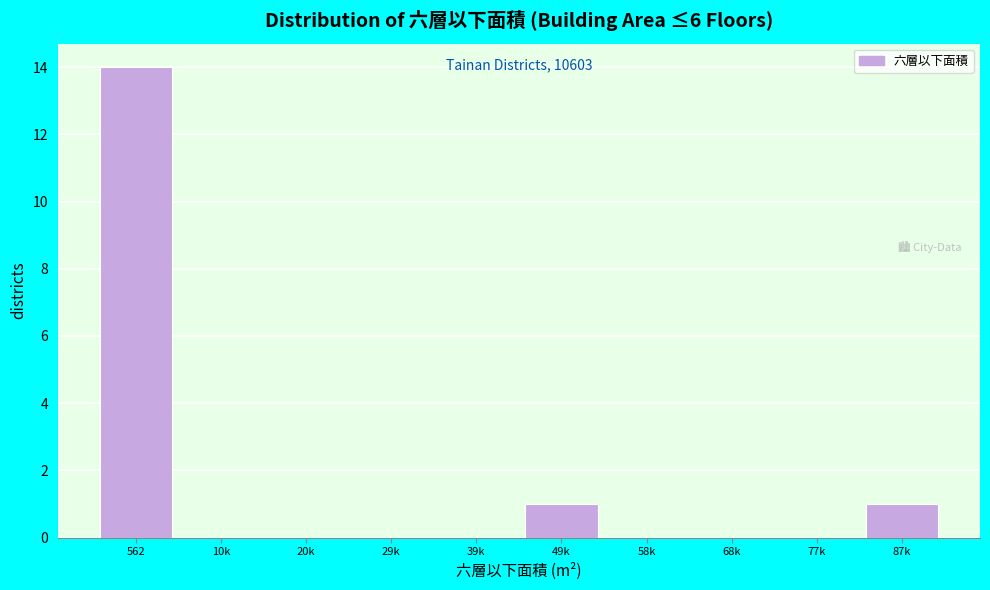

Reading left to right, extract all data points from this chart.

562=14	10k=0	20k=0	29k=0	39k=0	49k=1	58k=0	68k=0	77k=0	87k=1